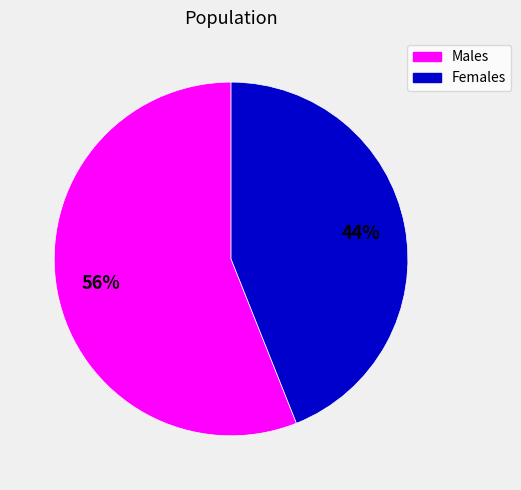

The Females slice represents 33% of the pie. True or false?

False